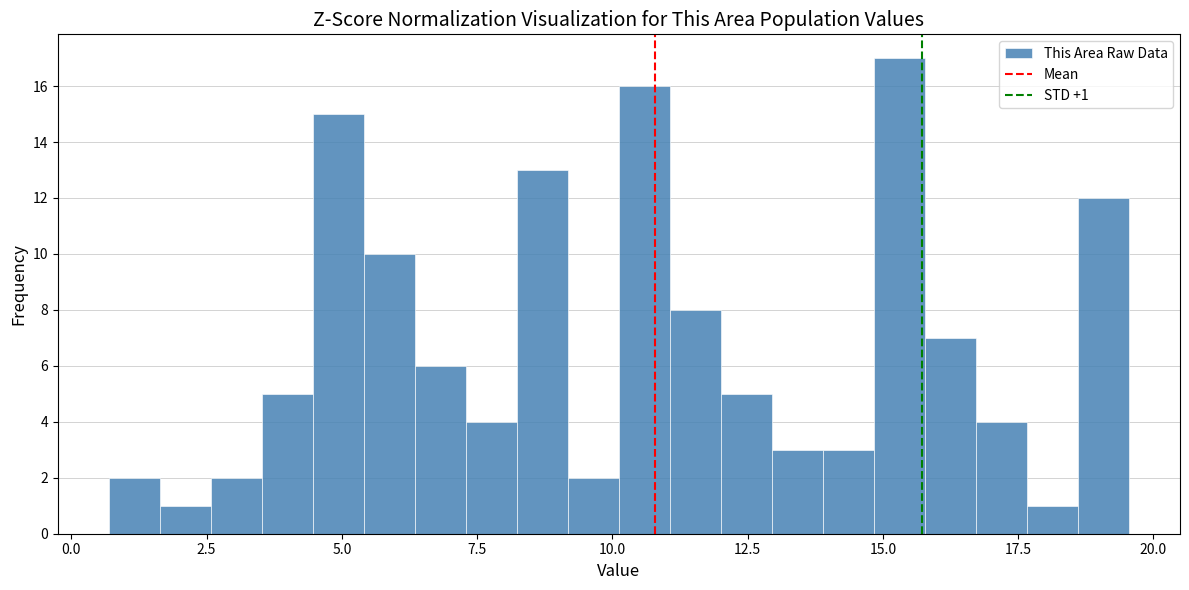

Read against the x-axis, roughly where is the centre of the tallest bar?

15.5